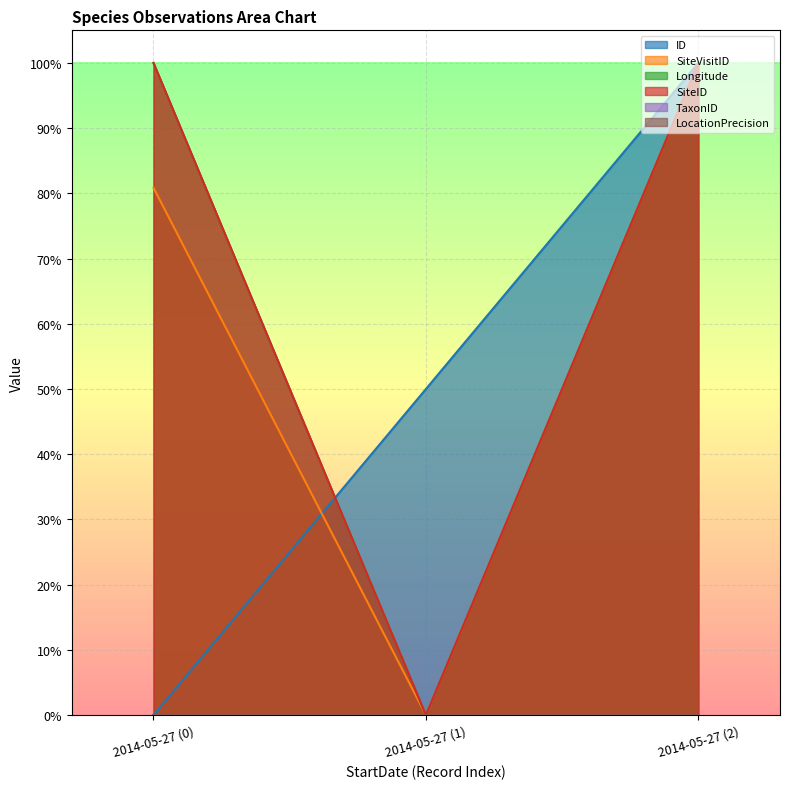

Which series has the largest total across all categories?

Longitude